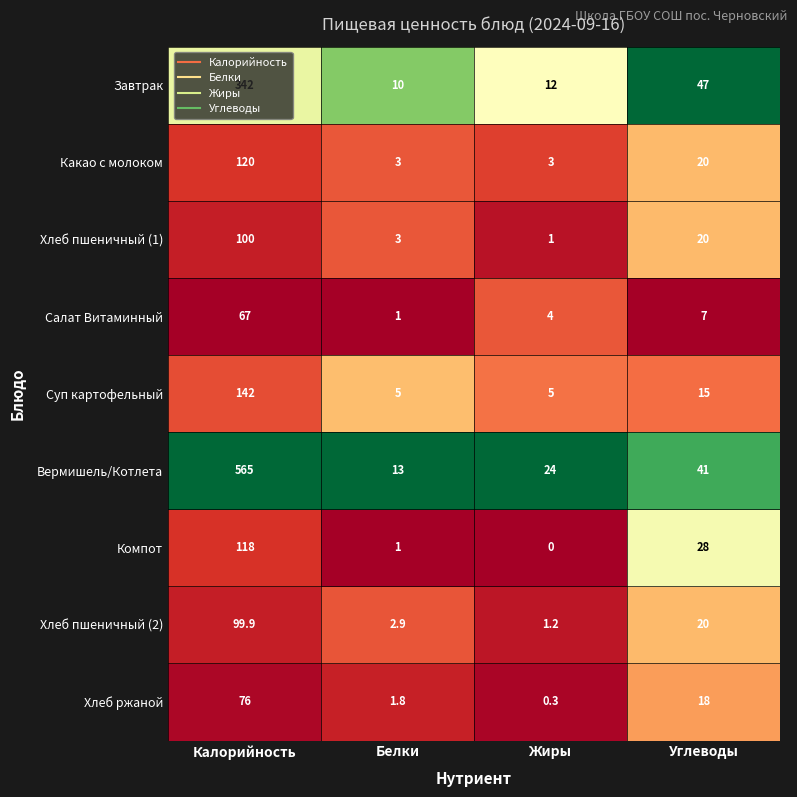

Rank the series at Жиры from highest to lowest value.

Вермишель/Котлета, Завтрак, Суп картофельный, Салат Витаминный, Какао с молоком, Хлеб пшеничный (2), Хлеб пшеничный (1), Хлеб ржаной, Компот